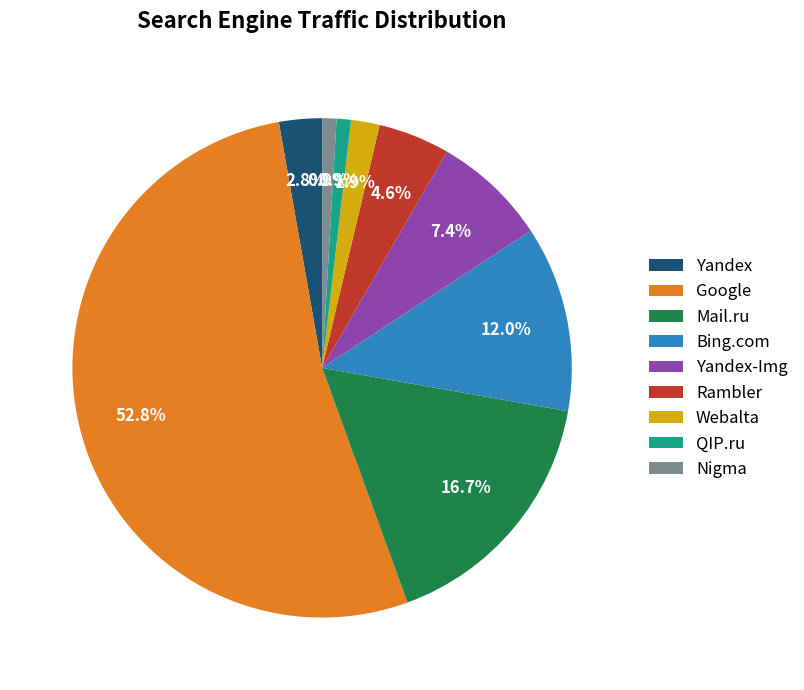

Count the number of slices in the pie.

9